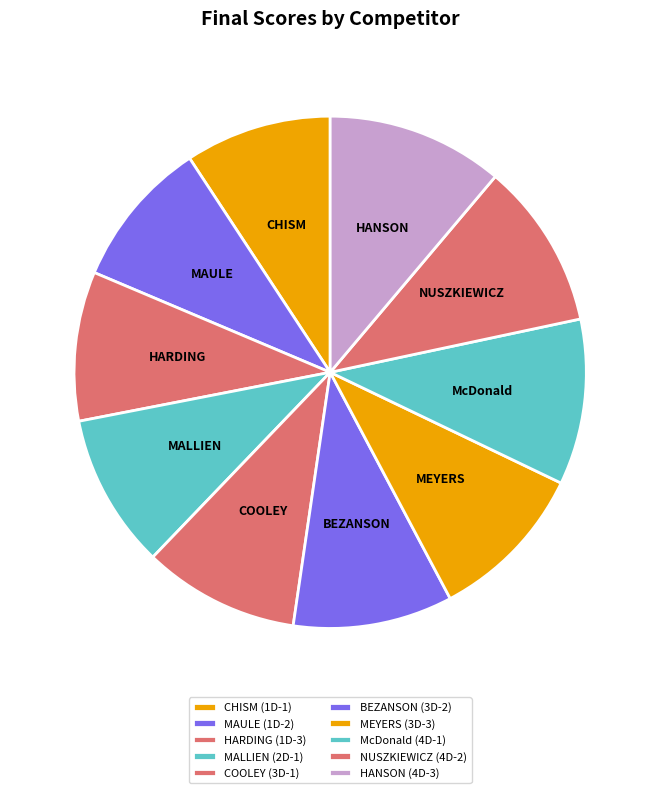

Which has a higher value, HANSON (4D-3) or MALLIEN (2D-1)?

HANSON (4D-3)